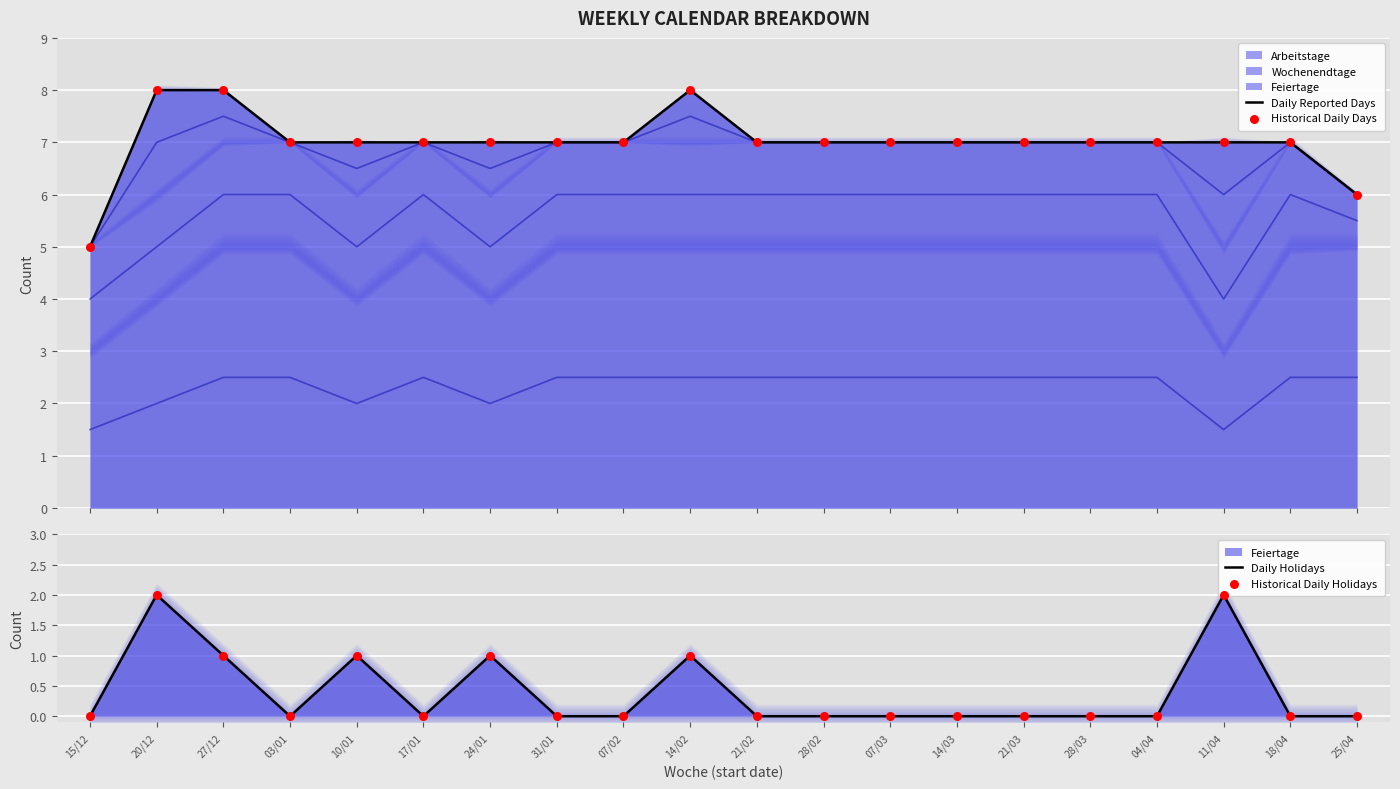

At which category is the sum across all series the highest?

20/12